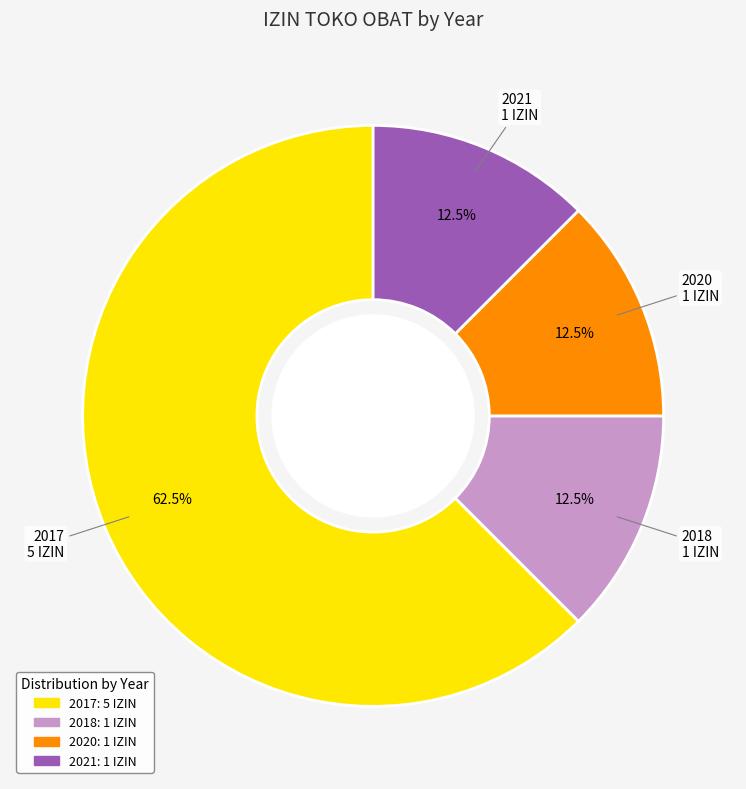

Is there any slice that represents more than half of the pie?

Yes